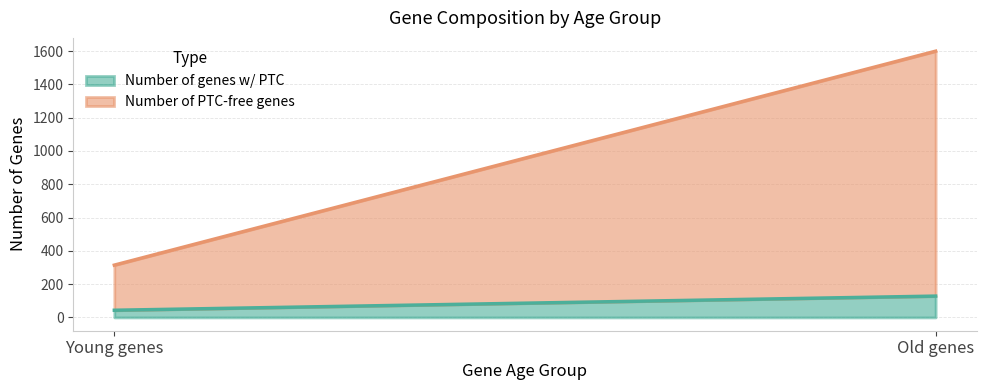

Rank the series by their average value, from lowest to highest.

Number of genes w/ PTC, Number of PTC-free genes